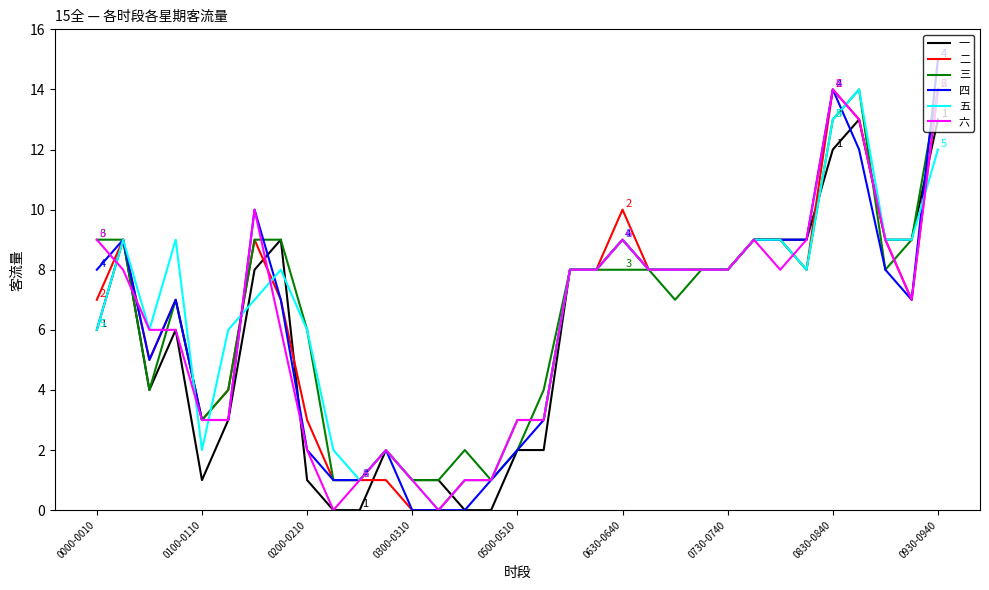

What is the greatest value displayed?

15